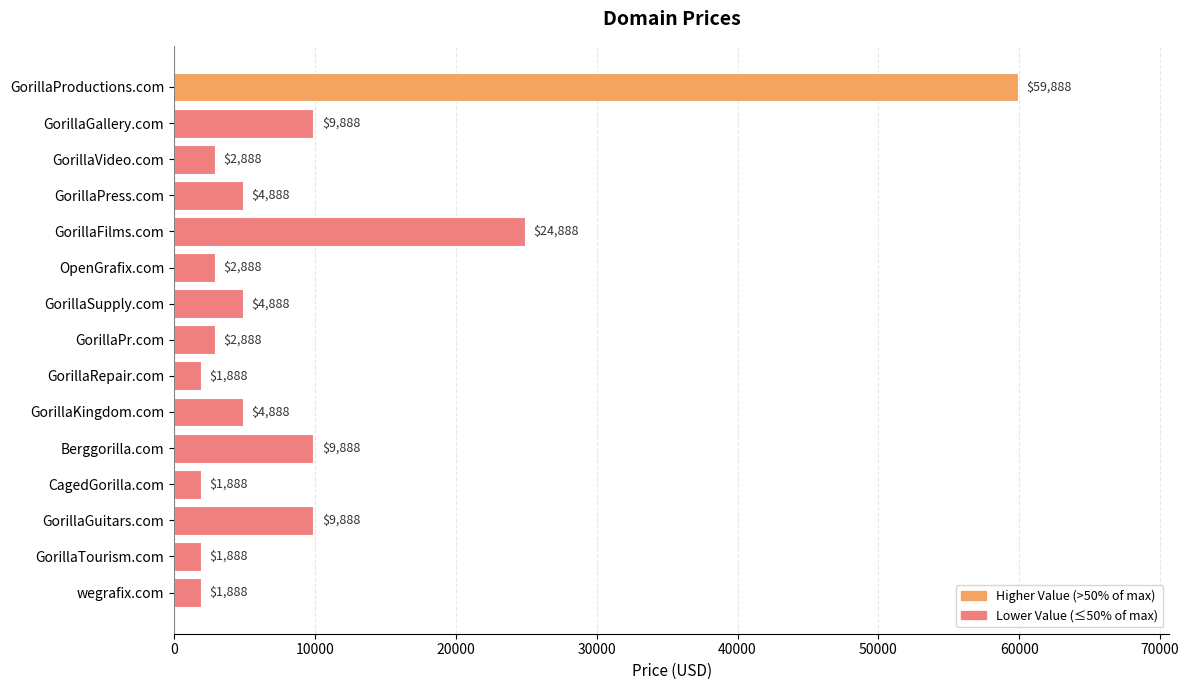

Reading top to bottom, what are all the values shown in this chart?

59888	9888	2888	4888	24888	2888	4888	2888	1888	4888	9888	1888	9888	1888	1888